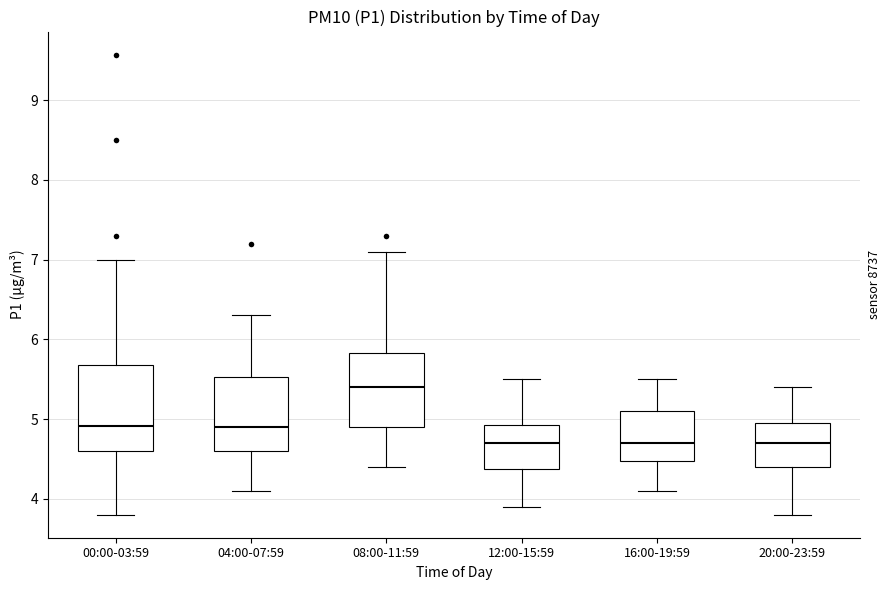

Where does the median line of the box for 12:00-15:59 sit on the y-axis? The values are not printed on the chart, so give them approximately, as read against the axis.

4.7